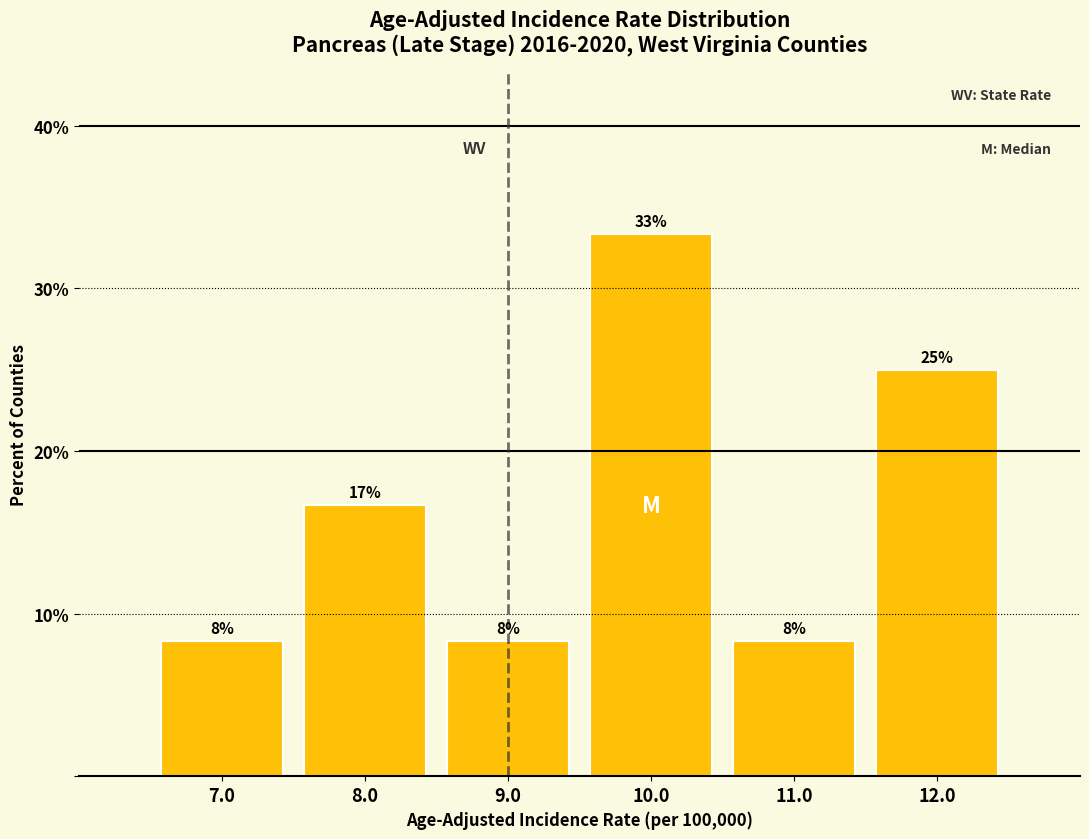

How many bars are there in total?

6